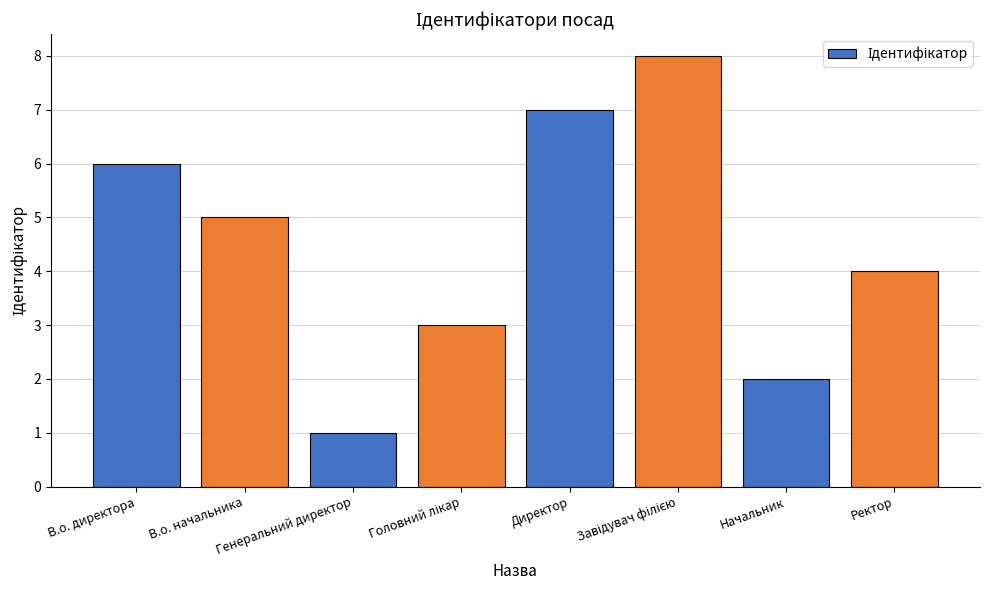

What is the sum of all values?

36